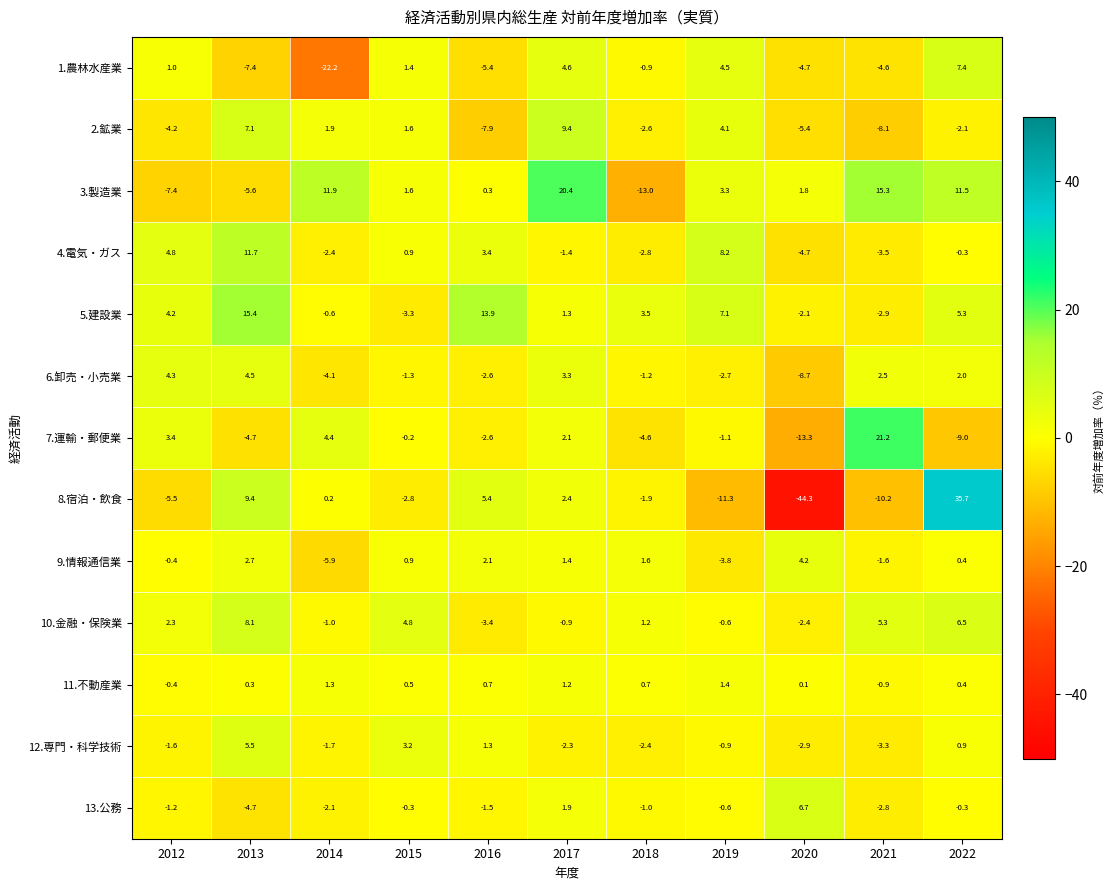

Where does the 9.情報通信業 series first go above 0?

2013